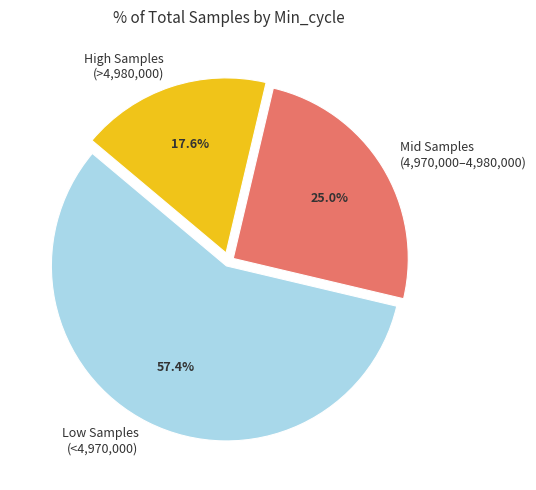

How many slices are in this pie chart?

3